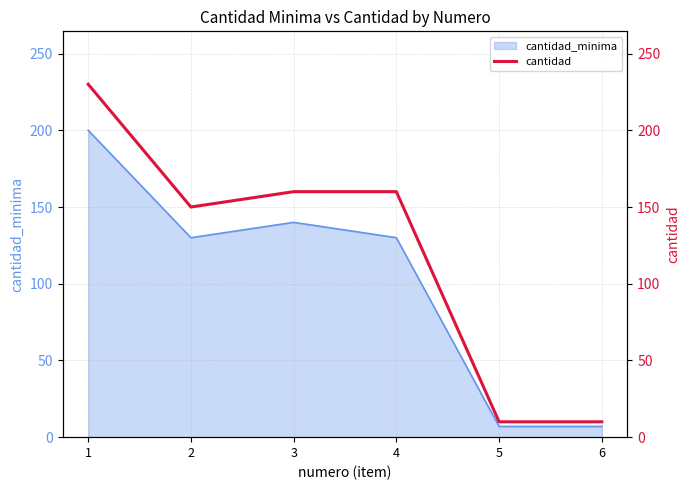

Approximately how many times larger is the value at 1 compared to 3?

1.4